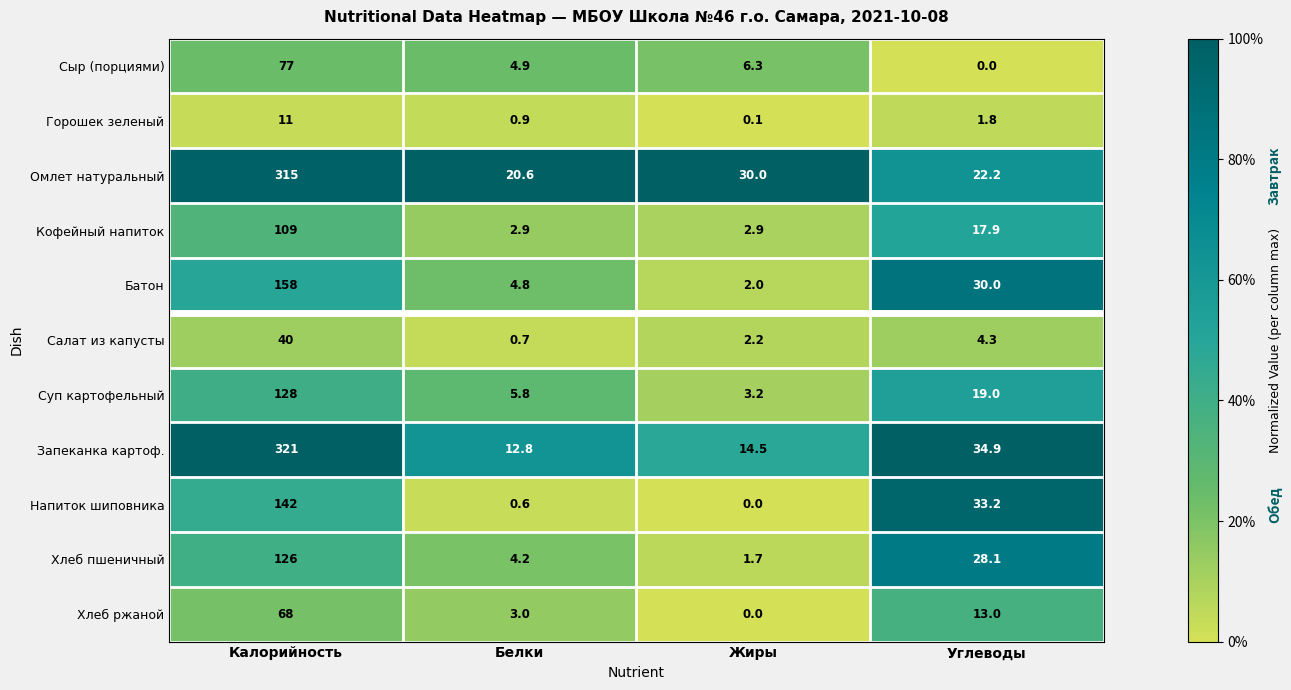

What is the difference between the Батон values at Жиры and Белки?

2.8